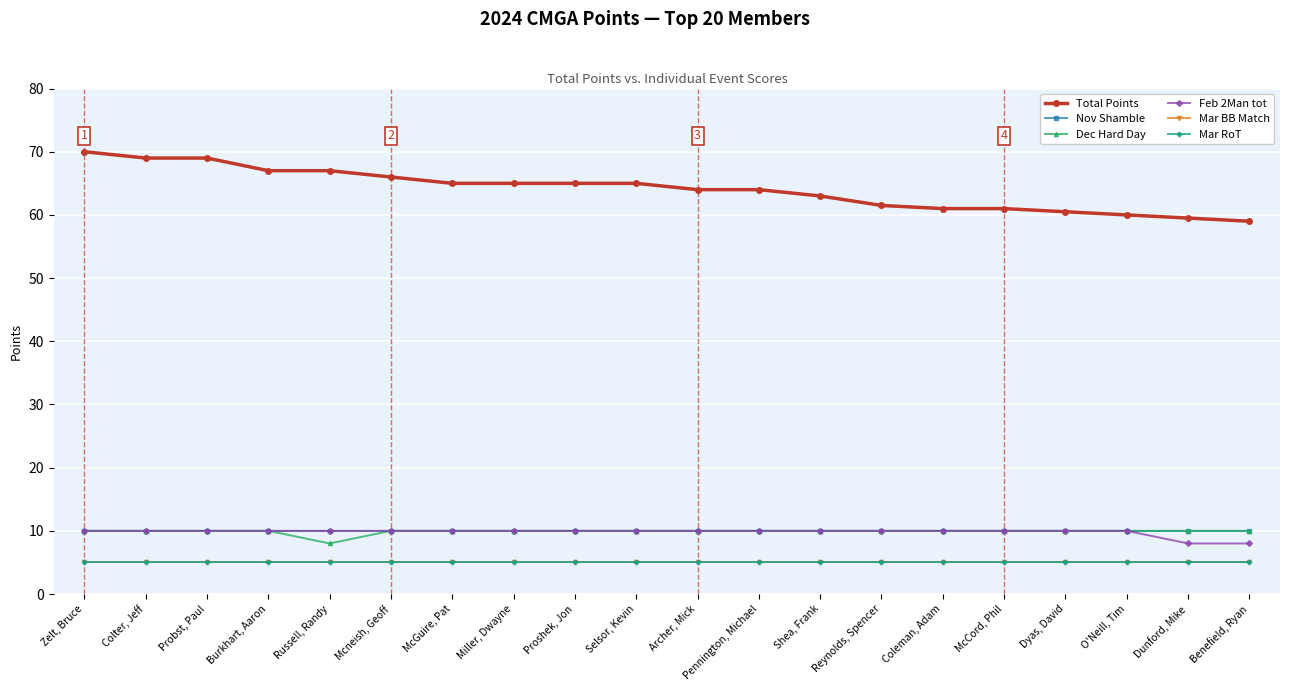

How many interior local valleys does the Dec Hard Day series have?

1